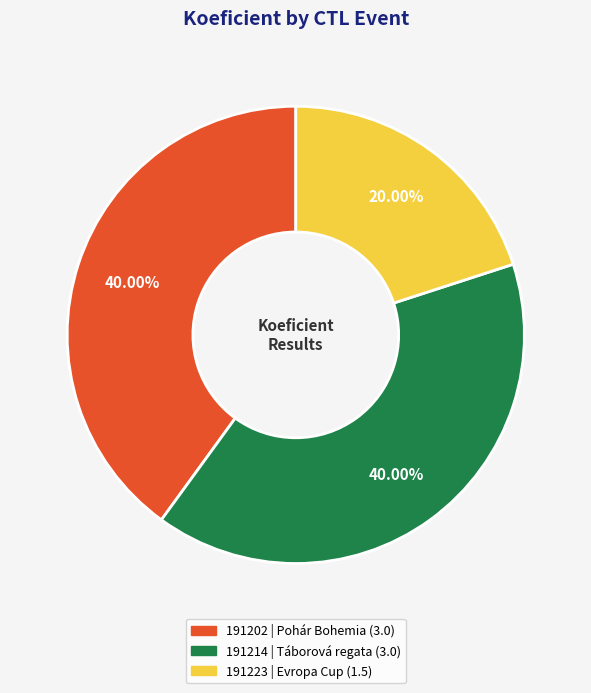

Is there a majority slice in this chart?

No